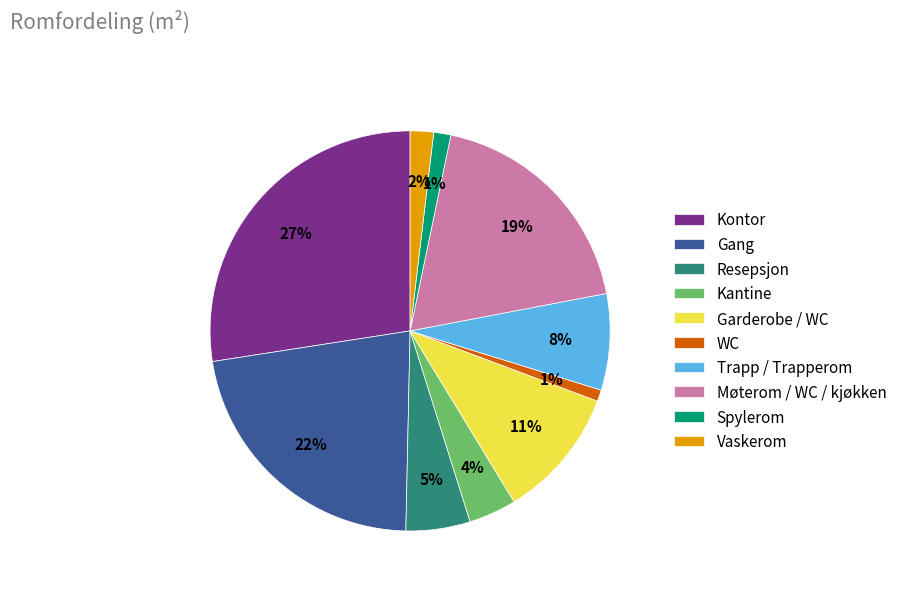

Which slice is the largest?

Kontor